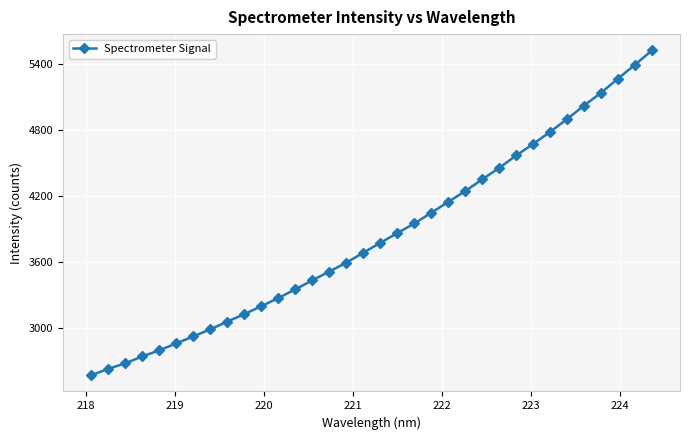

What is the smallest value displayed?

2569.7